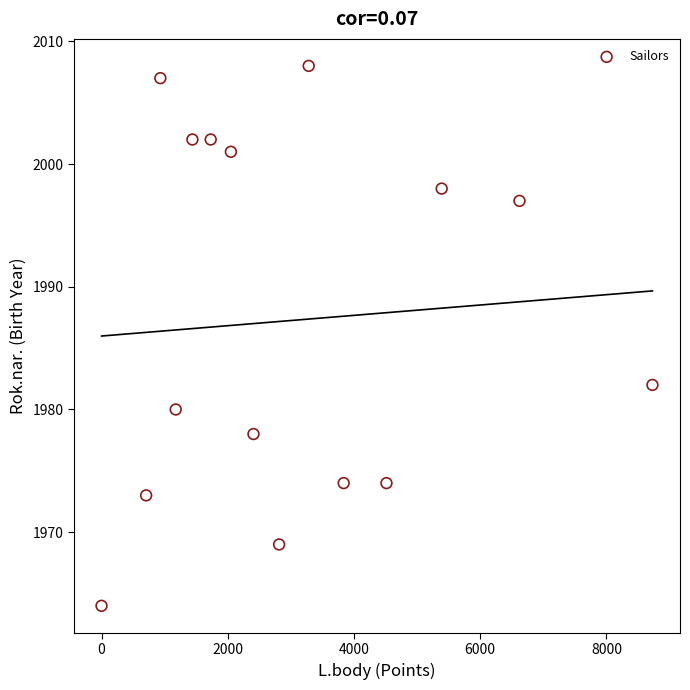

What is the range of X values (max minus min)?

8730